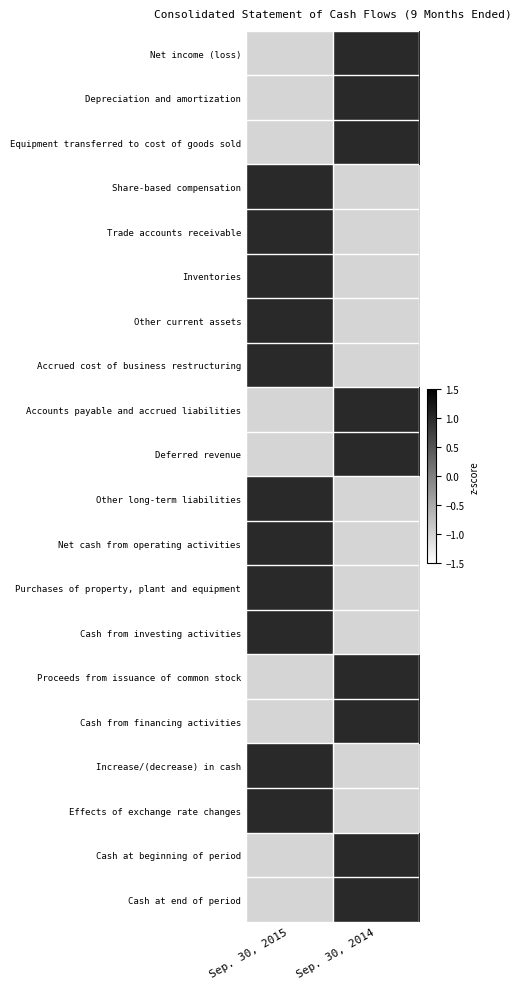

Reading left to right, extract all data points from this chart.

Net income (loss): Sep. 30, 2015=-1	Sep. 30, 2014=1
Depreciation and amortization: Sep. 30, 2015=-1	Sep. 30, 2014=1
Equipment transferred to cost of goods sold: Sep. 30, 2015=-1	Sep. 30, 2014=1
Share-based compensation: Sep. 30, 2015=1	Sep. 30, 2014=-1
Trade accounts receivable: Sep. 30, 2015=1	Sep. 30, 2014=-1
Inventories: Sep. 30, 2015=1	Sep. 30, 2014=-1
Other current assets: Sep. 30, 2015=1	Sep. 30, 2014=-1
Accrued cost of business restructuring: Sep. 30, 2015=1	Sep. 30, 2014=-1
Accounts payable and accrued liabilities: Sep. 30, 2015=-1	Sep. 30, 2014=1
Deferred revenue: Sep. 30, 2015=-1	Sep. 30, 2014=1
Other long-term liabilities: Sep. 30, 2015=1	Sep. 30, 2014=-1
Net cash from operating activities: Sep. 30, 2015=1	Sep. 30, 2014=-1
Purchases of property, plant and equipment: Sep. 30, 2015=1	Sep. 30, 2014=-1
Cash from investing activities: Sep. 30, 2015=1	Sep. 30, 2014=-1
Proceeds from issuance of common stock: Sep. 30, 2015=-1	Sep. 30, 2014=1
Cash from financing activities: Sep. 30, 2015=-1	Sep. 30, 2014=1
Increase/(decrease) in cash: Sep. 30, 2015=1	Sep. 30, 2014=-1
Effects of exchange rate changes: Sep. 30, 2015=1	Sep. 30, 2014=-1
Cash at beginning of period: Sep. 30, 2015=-1	Sep. 30, 2014=1
Cash at end of period: Sep. 30, 2015=-1	Sep. 30, 2014=1